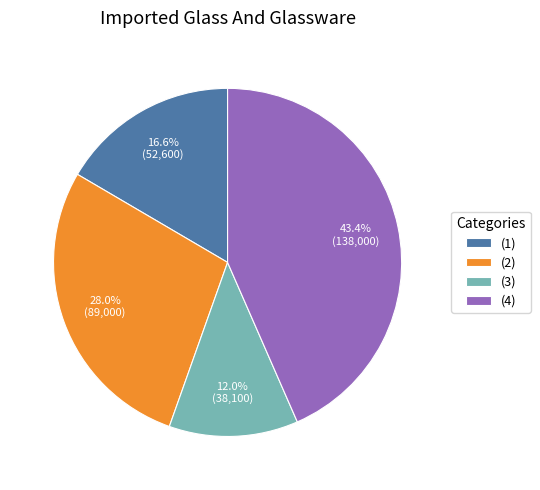

Does (1) account for over 50% of the chart?

No